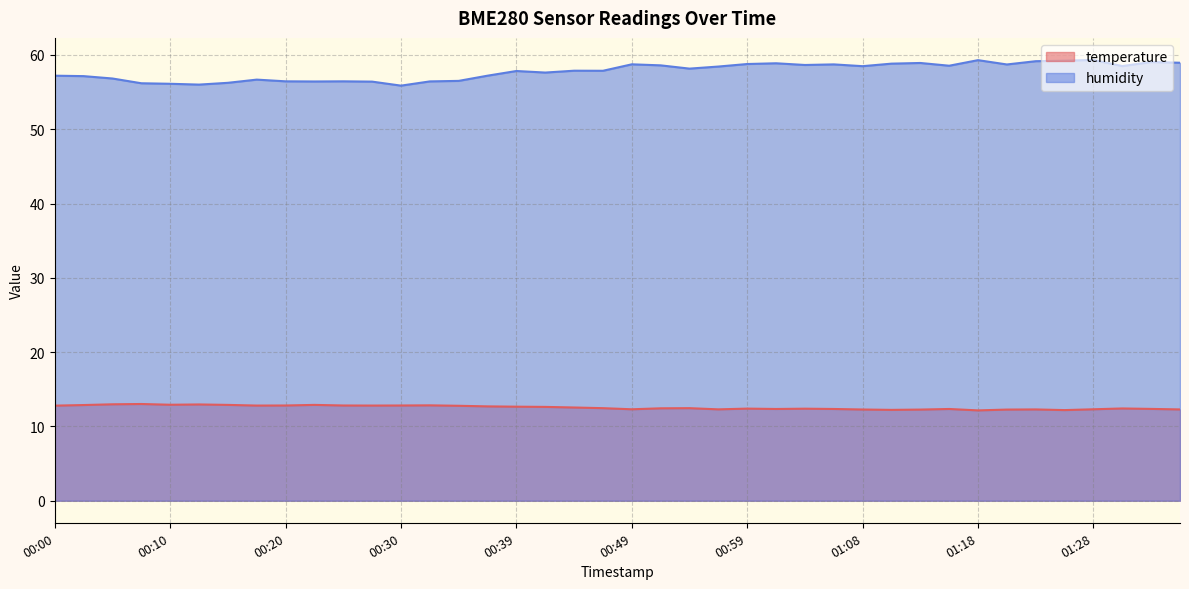

Count the number of categories in the chart.

40